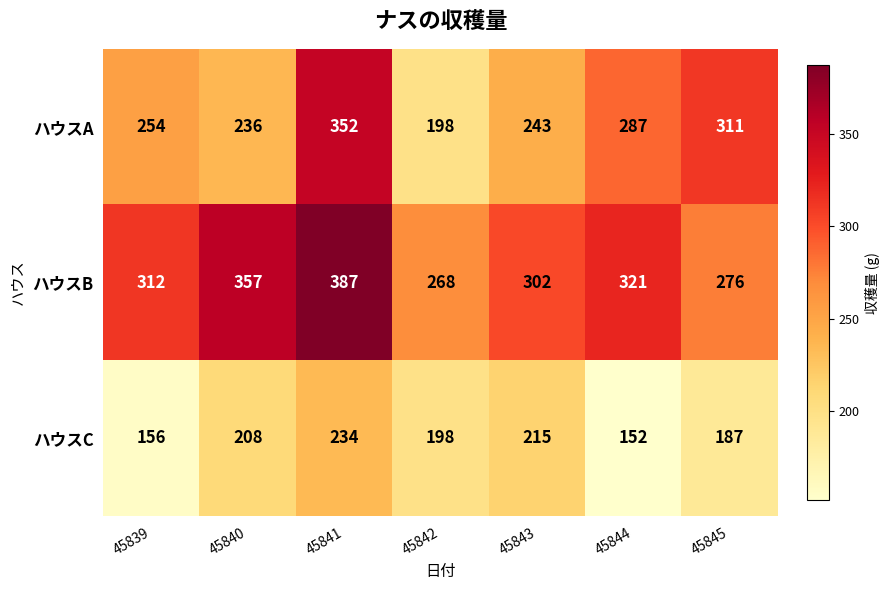

What is the difference between the ハウスB values at 45844 and 45841?

66